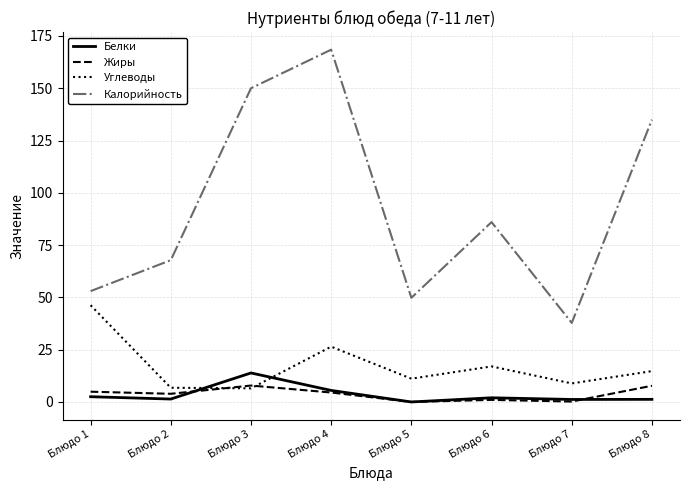

At which category does Углеводы reach its first local peak?

Блюдо 4